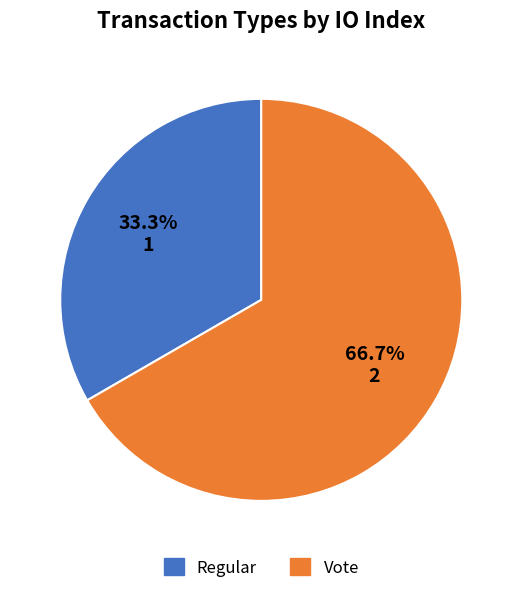

To the nearest percent, what is the average slice percentage?

50%